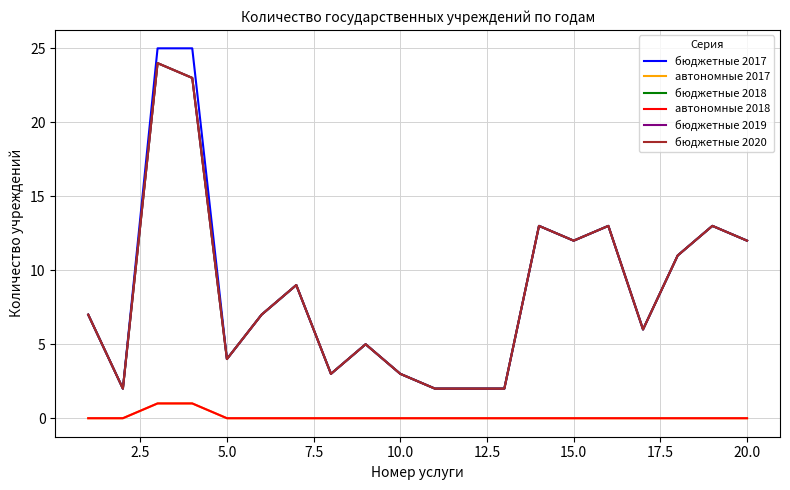

True or false: бюджетные 2019 has more than 1 interior local peaks.

True